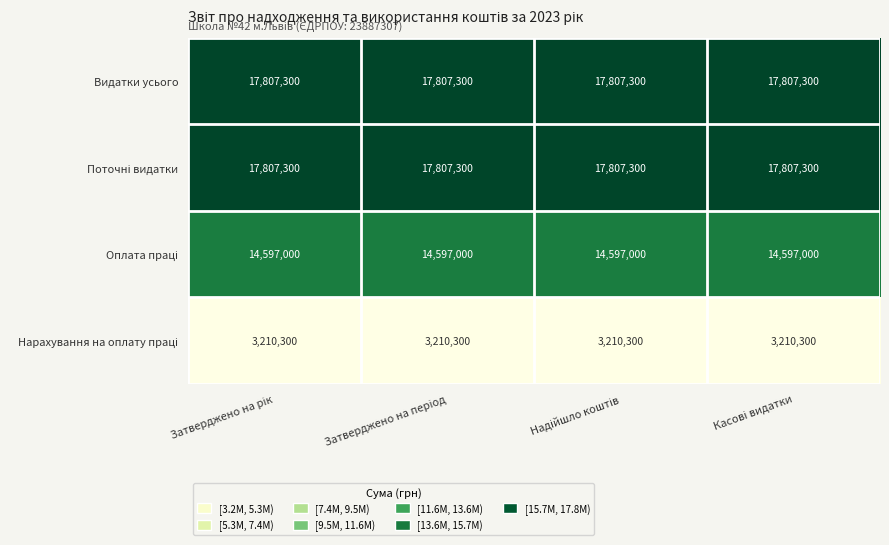

What is the minimum value shown in the chart?

3210300